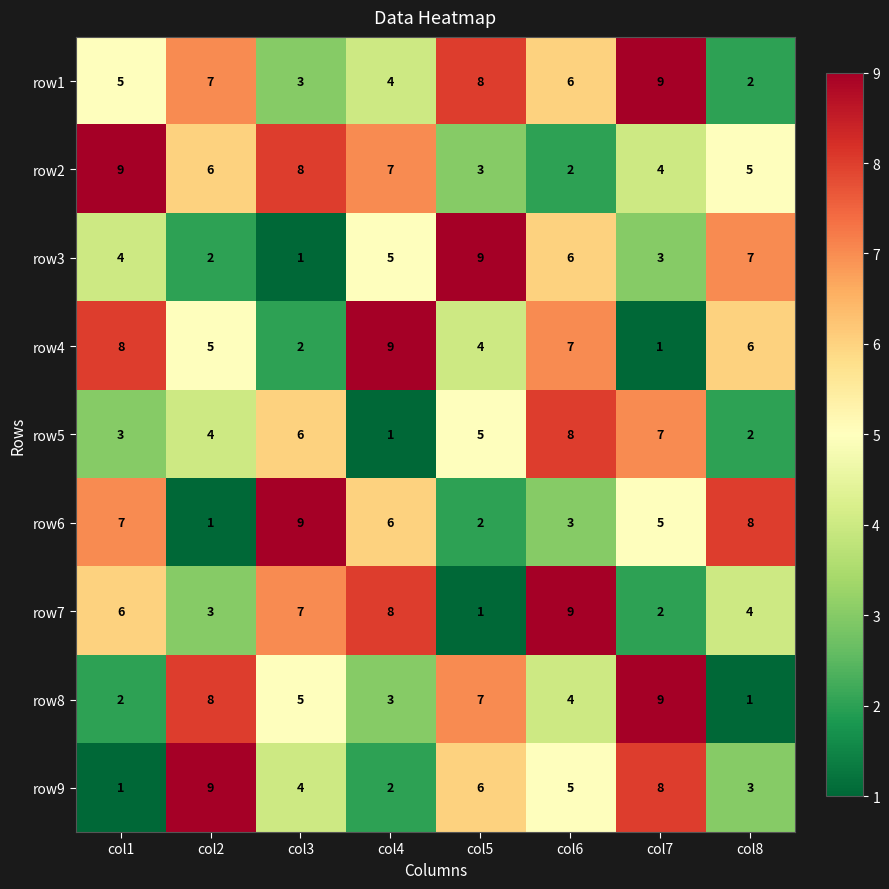

Count the number of categories in the chart.

8